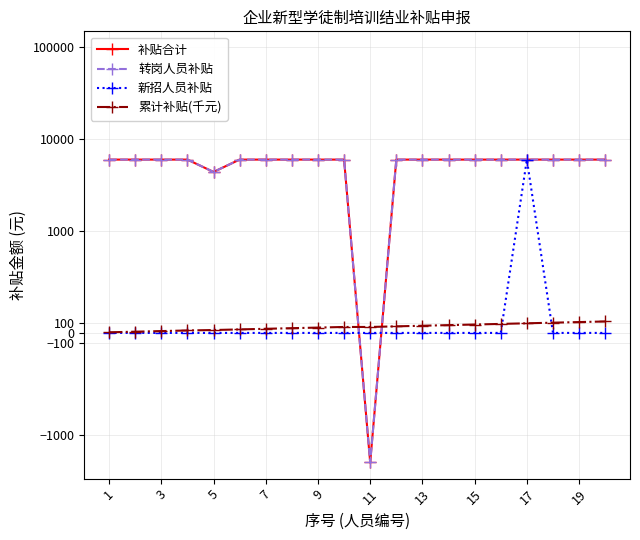

Which category has the highest value across all series?

1